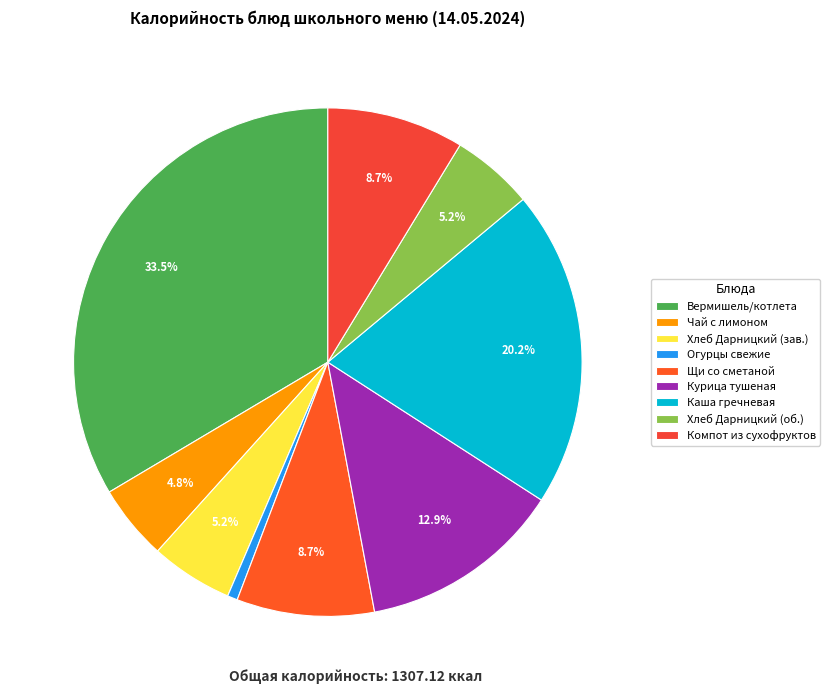

Rank the categories by value from highest to lowest.

Вермишель отварная/котлета из говядины, Каша гречневая рассыпчатая, Курица тушеная в соусе, Щи со сметаной, Компот из сухофруктов, Хлеб Дарницкий (завтрак), Хлеб Дарницкий (обед), Чай с лимоном, Огурцы свежие